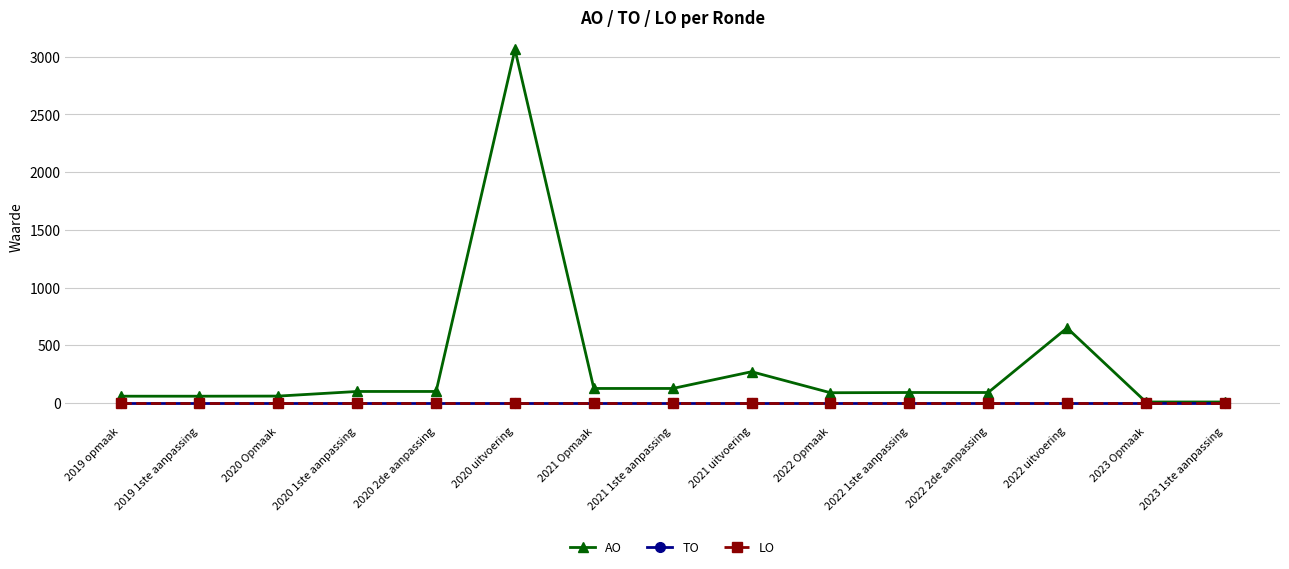

Which series has the largest total across all categories?

AO